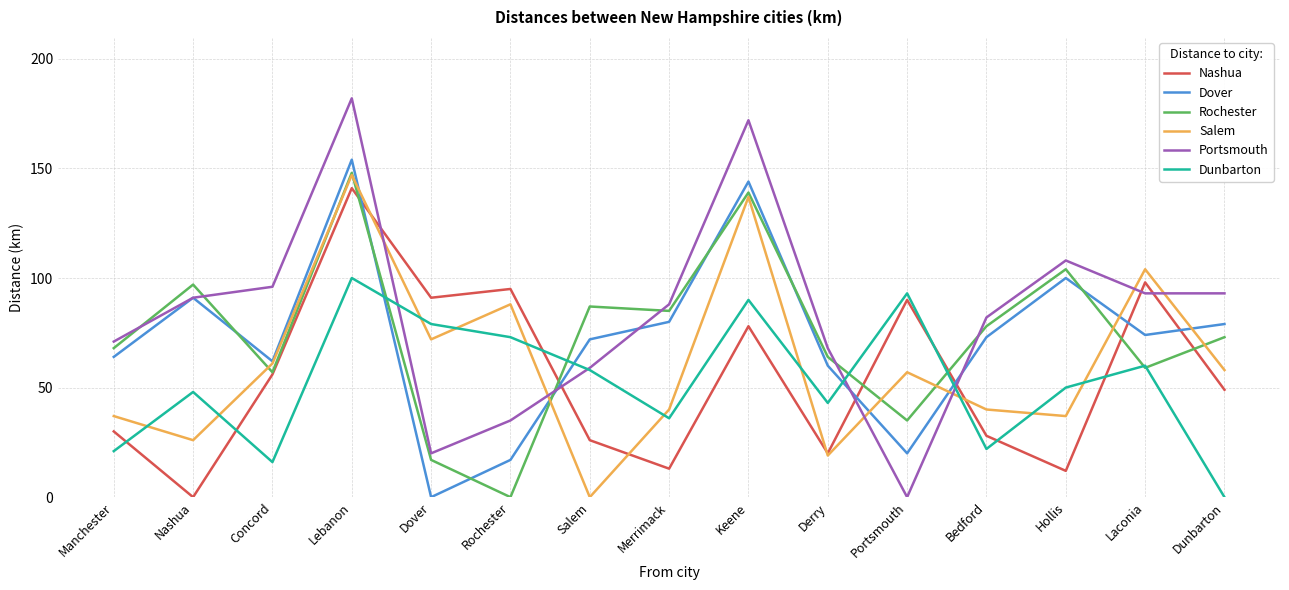

What are all the series names shown in the legend?

Nashua, Dover, Rochester, Salem, Portsmouth, Dunbarton